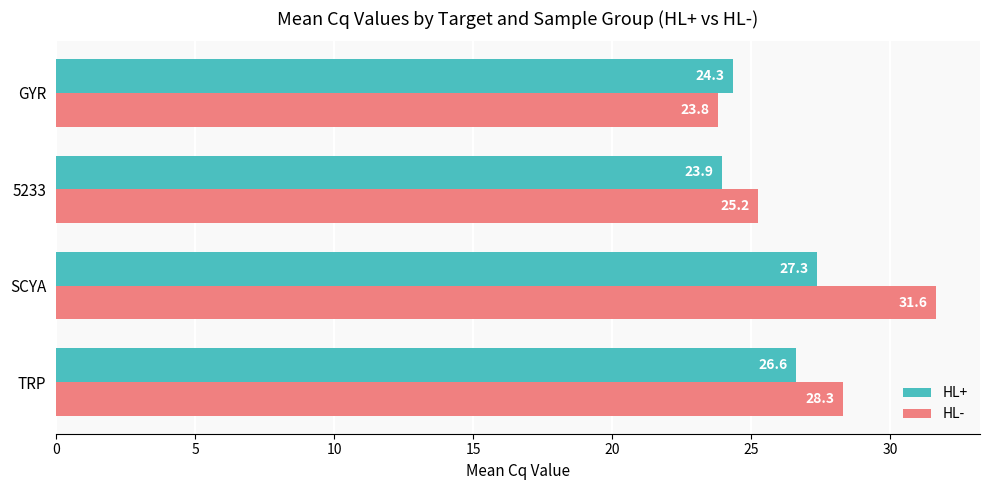

What is the sum of the HL+ values at TRP and 5233?

50.5